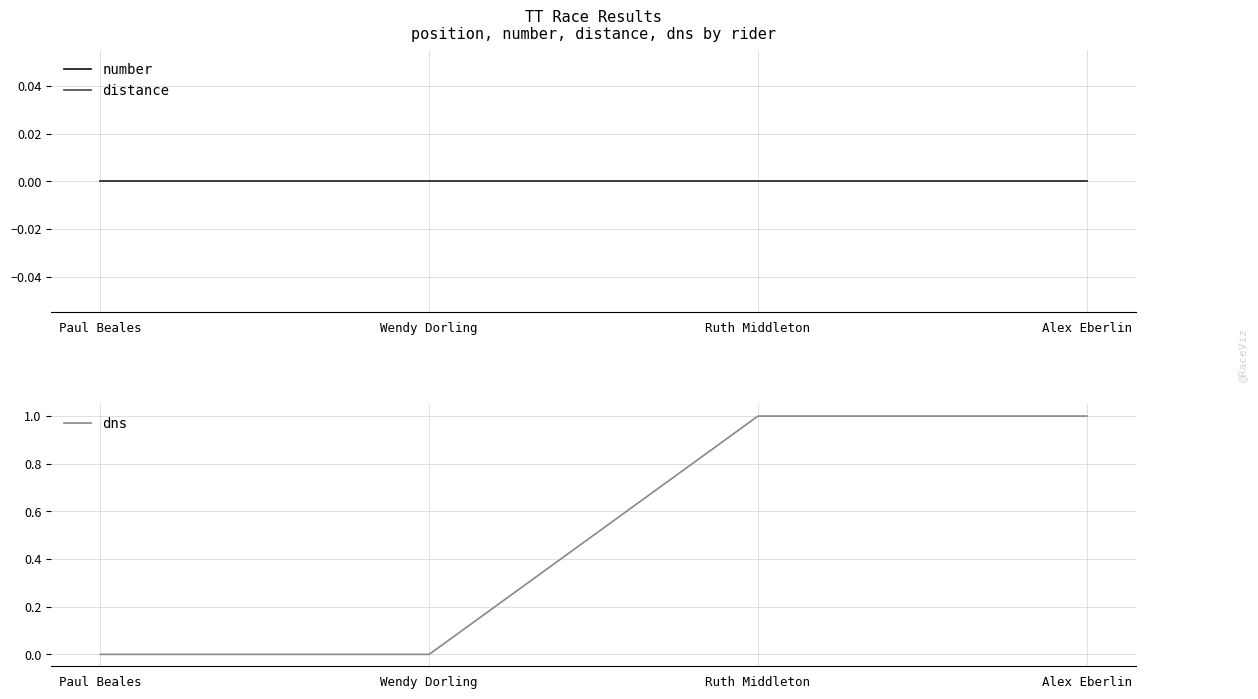

Between Wendy Dorling and Ruth Middleton, which is larger?

Wendy Dorling